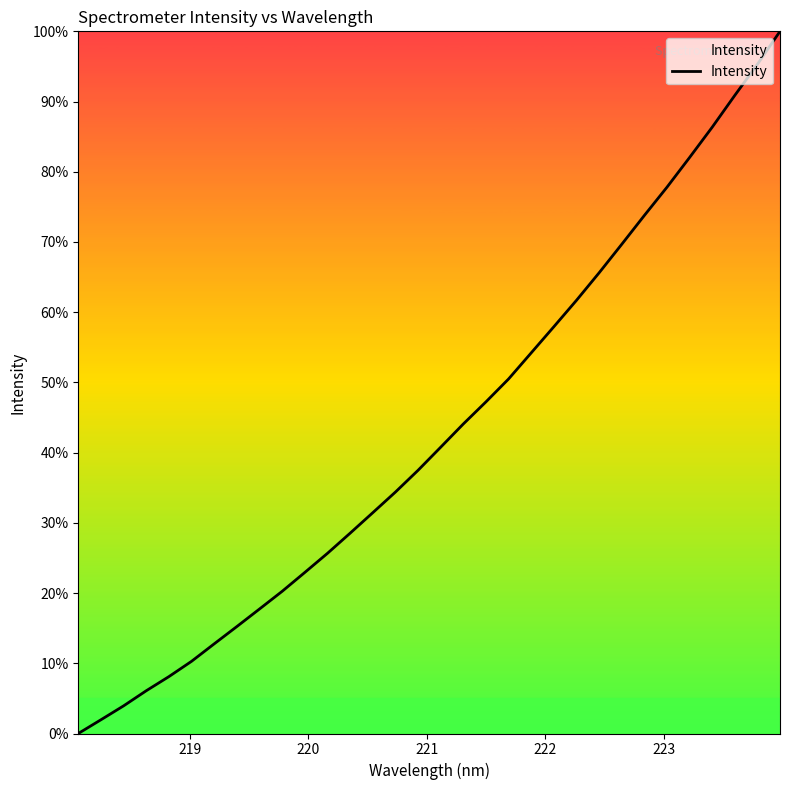

What is the greatest value displayed?

100.0